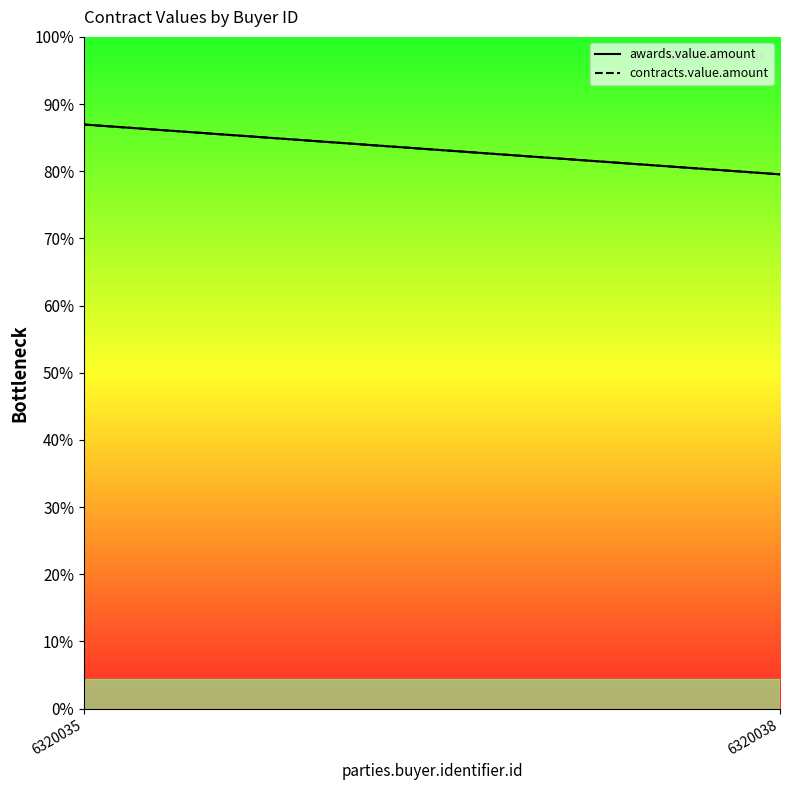

How many values in the contracts.value.amount series exceed 105301?

1